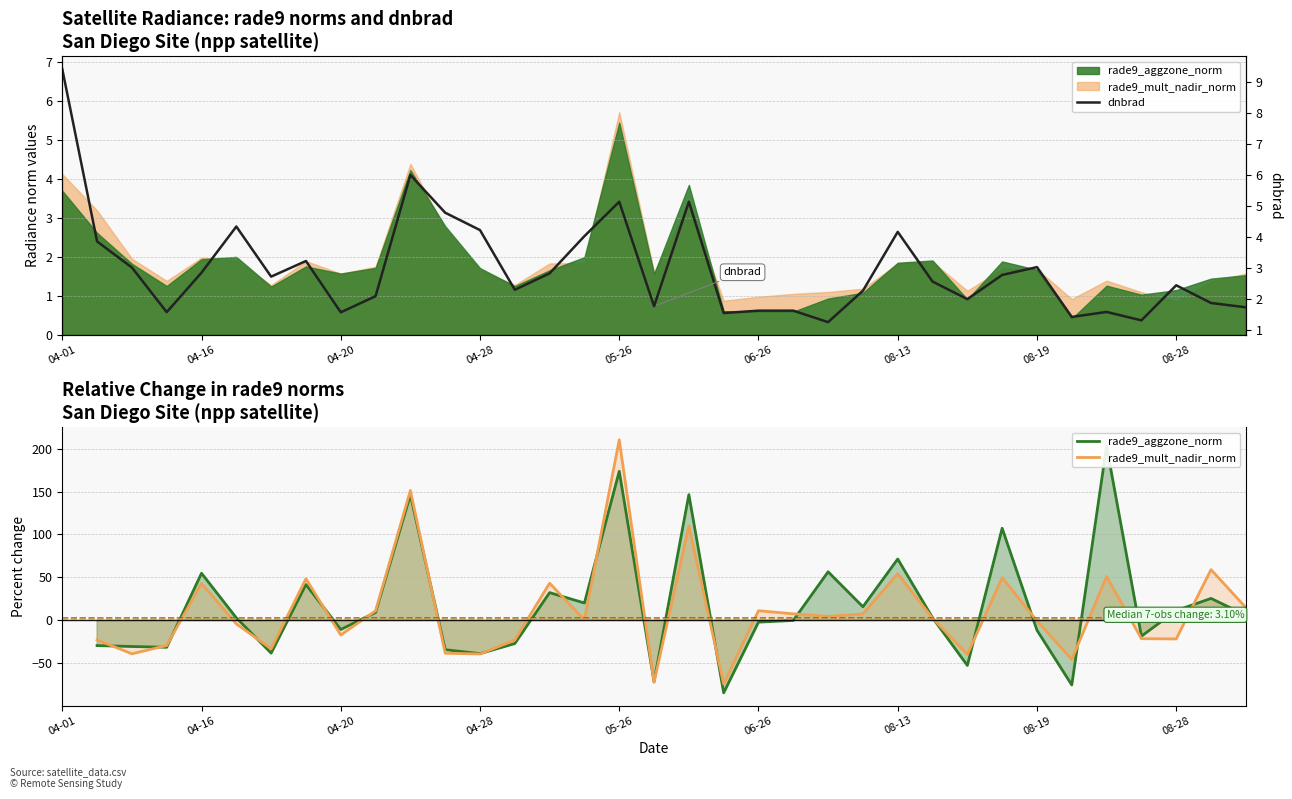

True or false: dnbrad and rade9_mult_nadir_norm intersect in this chart.

True